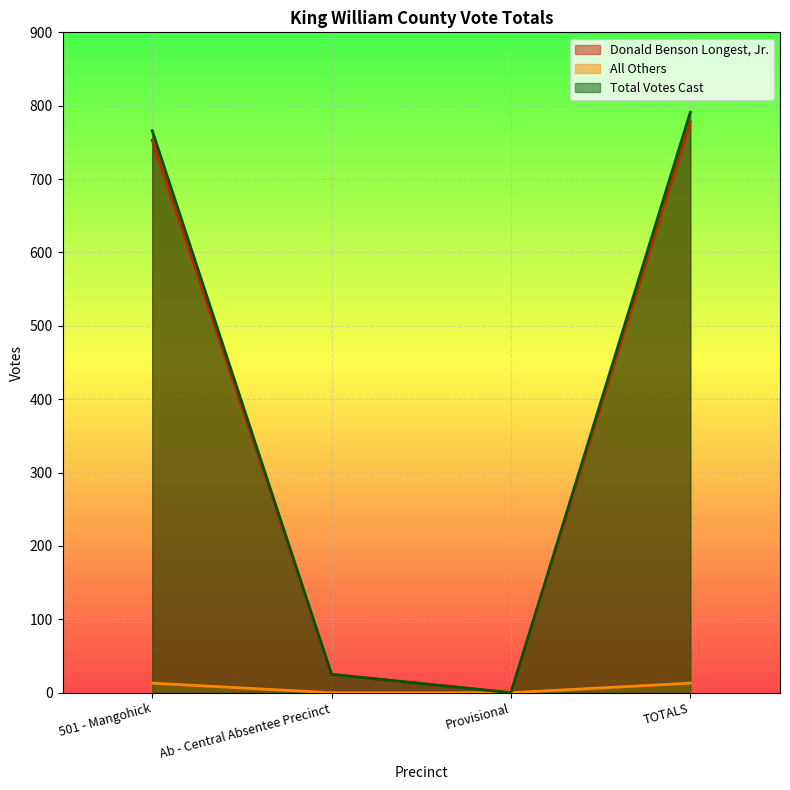

True or false: All Others and Total Votes Cast cross at least once.

False